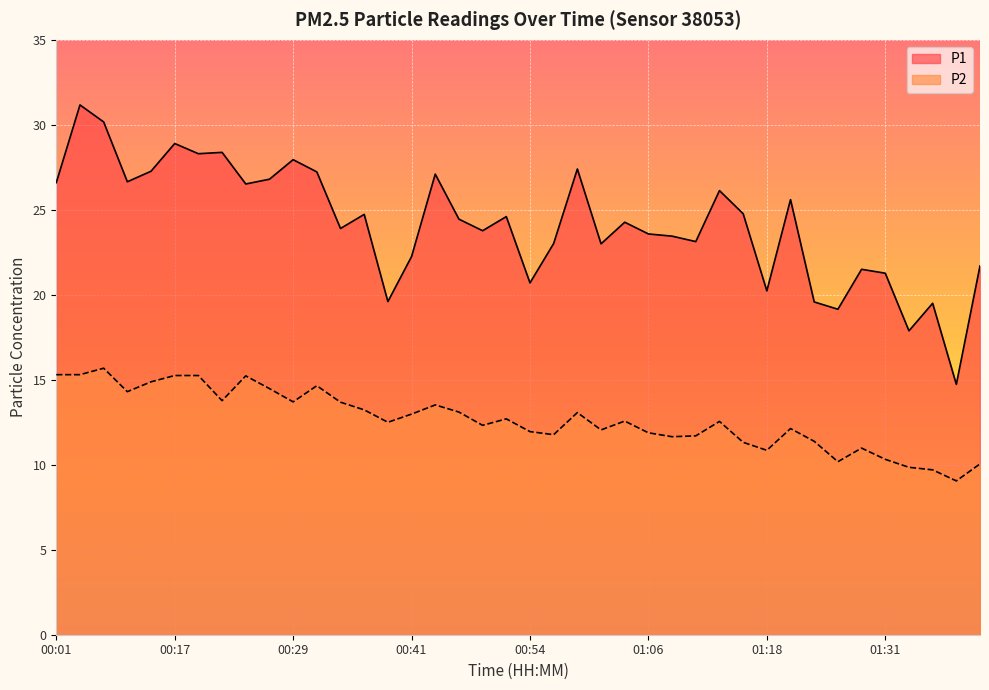

How many lines are shown in the chart?

2